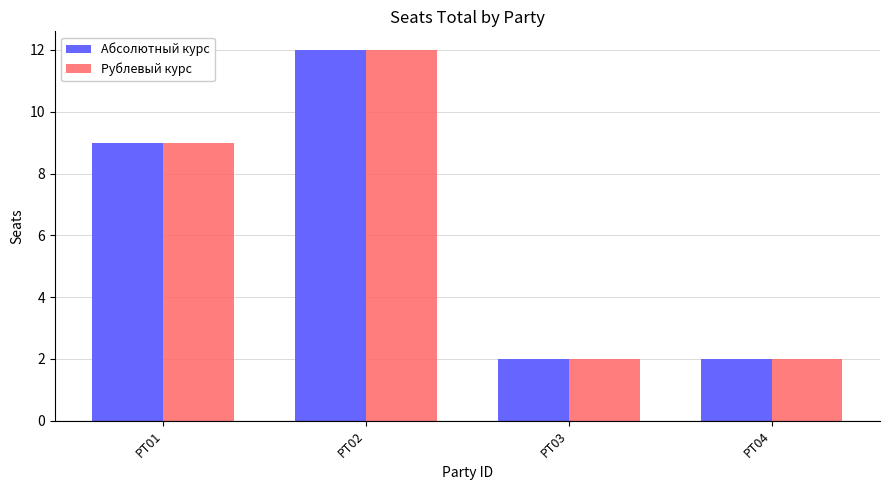

How many bars are there in total?

8